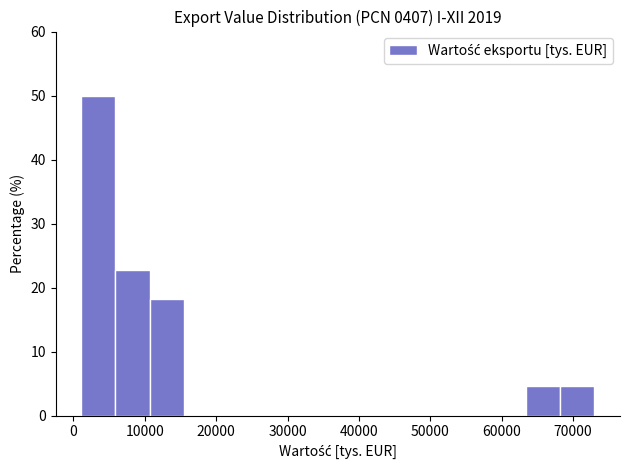

Reading left to right, transcribe this chart: for each bar, give the range it covers on the x-axis and its height. Neither the bar edges nor the heights are printed on the chart, so give them approximately, as read against the axes.

1000 to 6000: 50
6000 to 11000: 23
11000 to 15000: 18
15000 to 20000: 0
20000 to 25000: 0
25000 to 30000: 0
30000 to 35000: 0
35000 to 39000: 0
39000 to 44000: 0
44000 to 49000: 0
49000 to 54000: 0
54000 to 59000: 0
59000 to 63000: 0
63000 to 68000: 5
68000 to 73000: 5